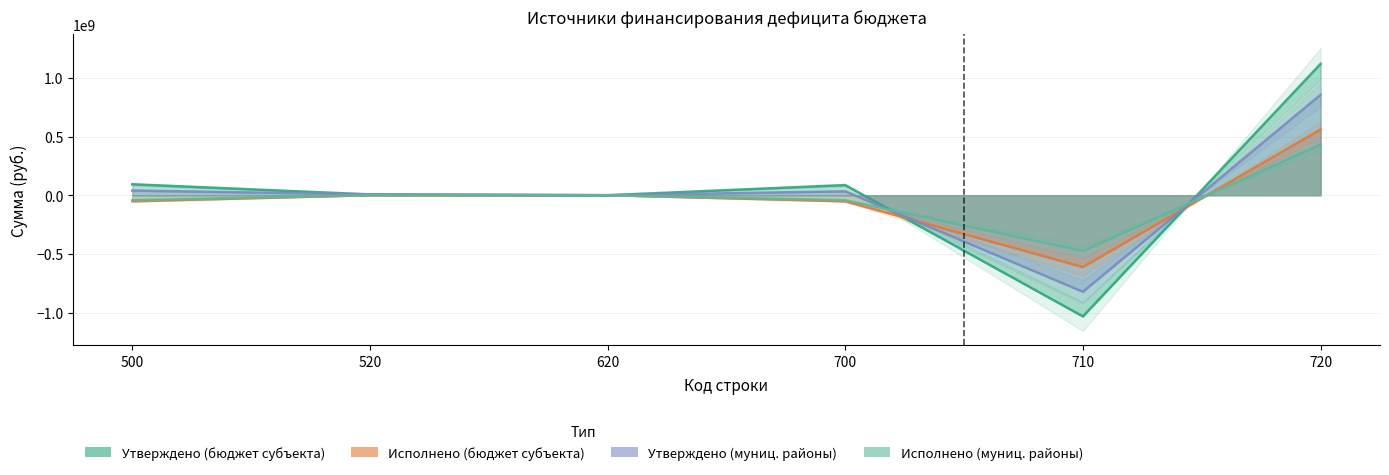

Is it true that Исполнено (муниципальные районы) equals 196283.1 at 520?

True